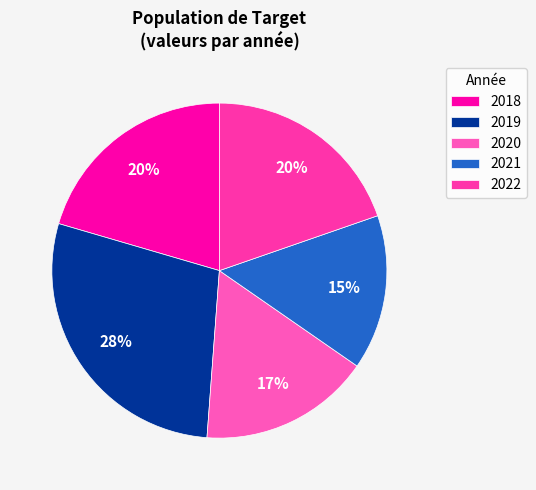

Is there a majority slice in this chart?

No